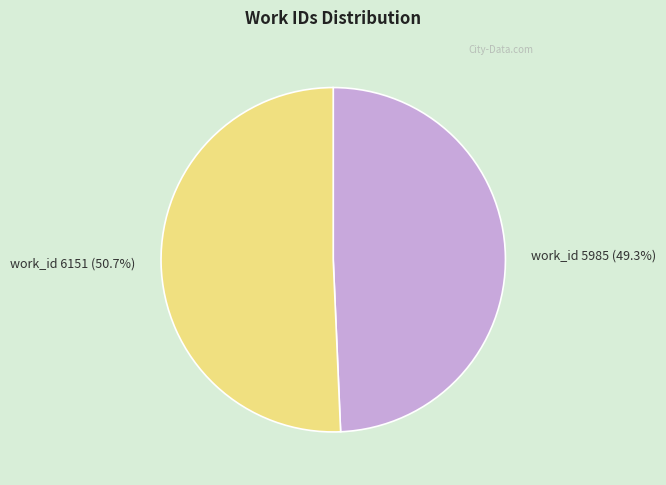

Which slice represents more than half of the pie?

work_id 6151